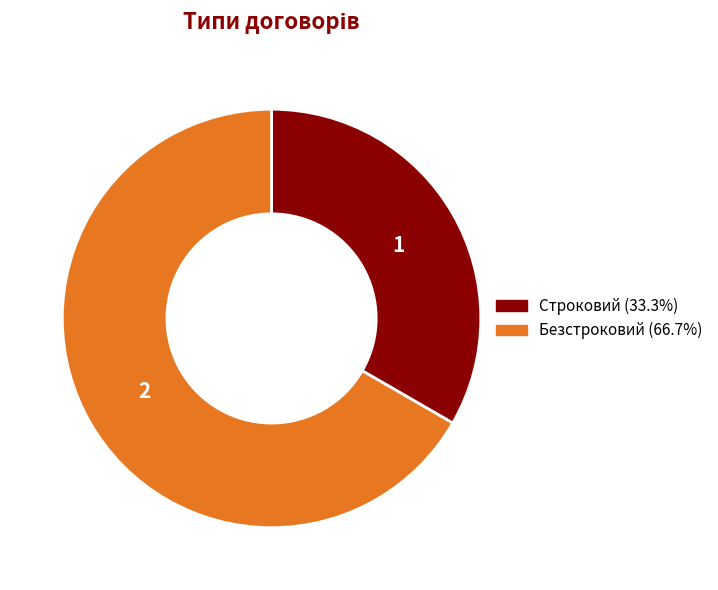

What is the largest slice in the pie chart?

Безстроковий